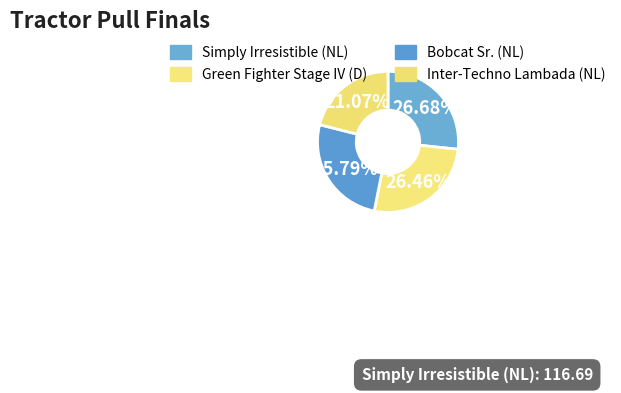

Is it true that Green Fighter Stage IV (D) is 26% of the pie?

True